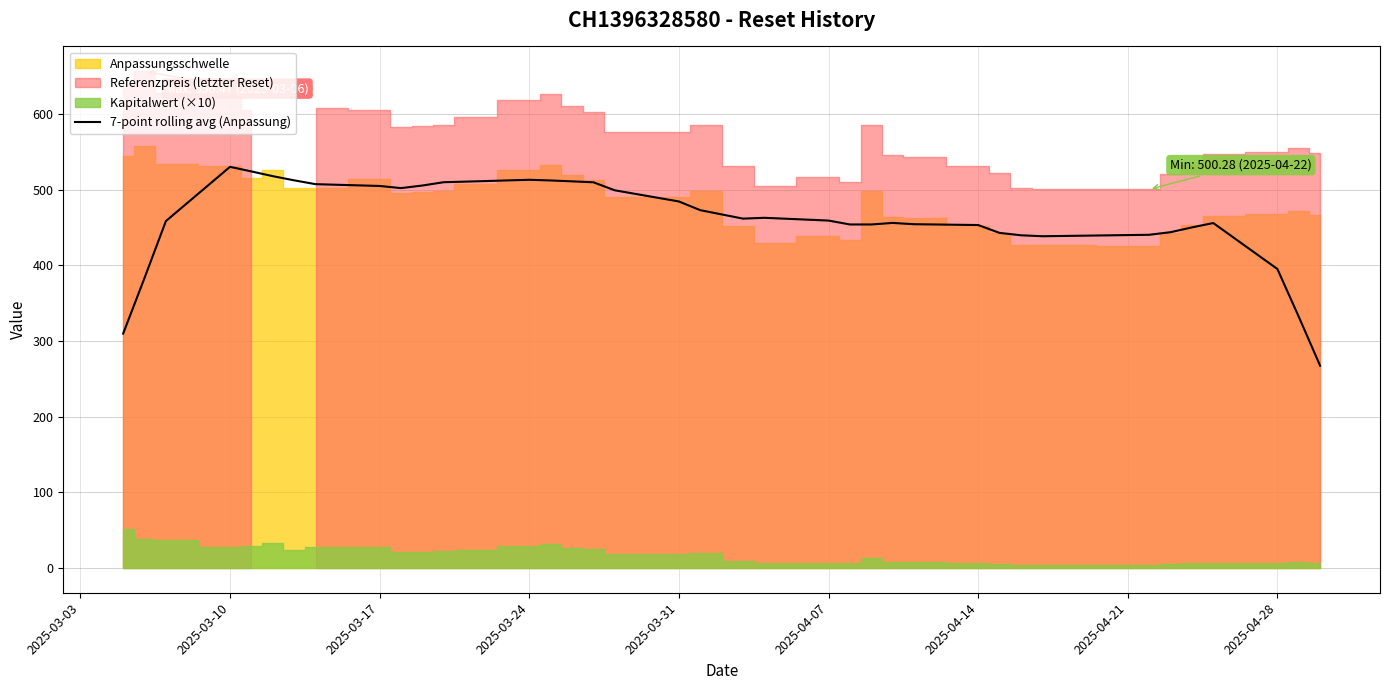

What is the lowest value of the 7-point rolling avg (Anpassung) series?

267.2